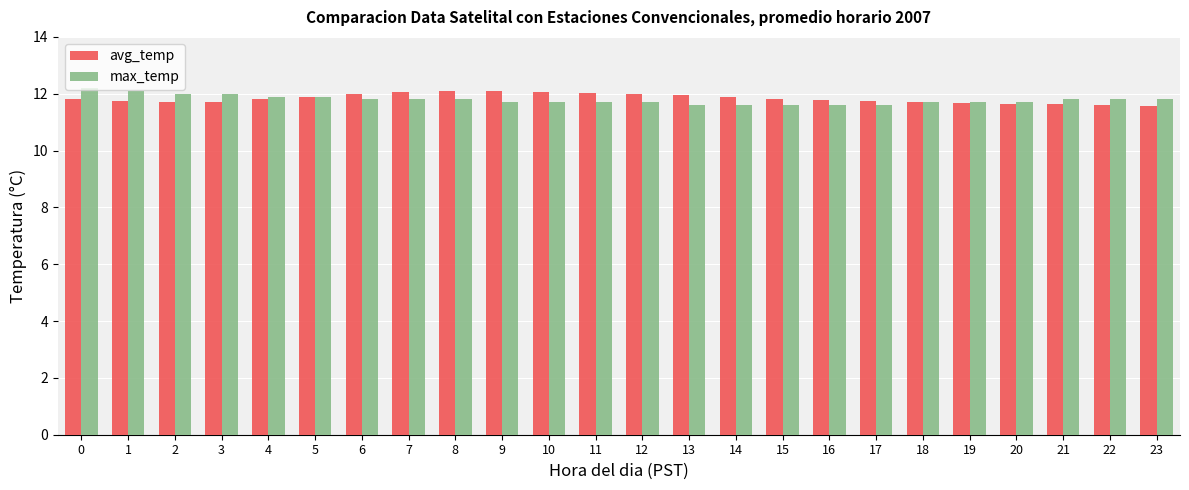

What is the lowest value of the avg_temp series?

11.6